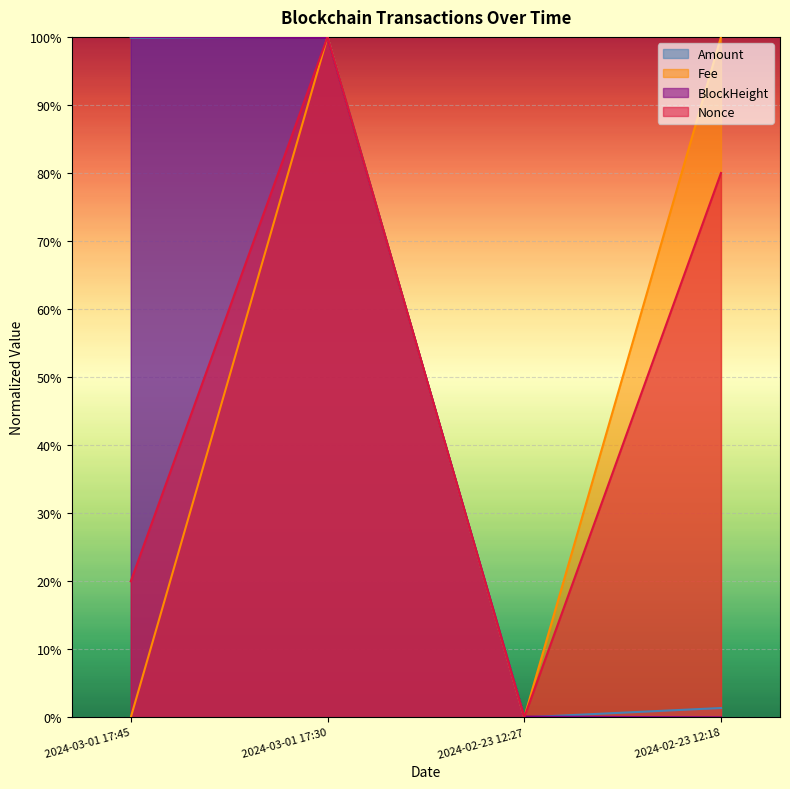

What is the maximum value for Amount?

1.0